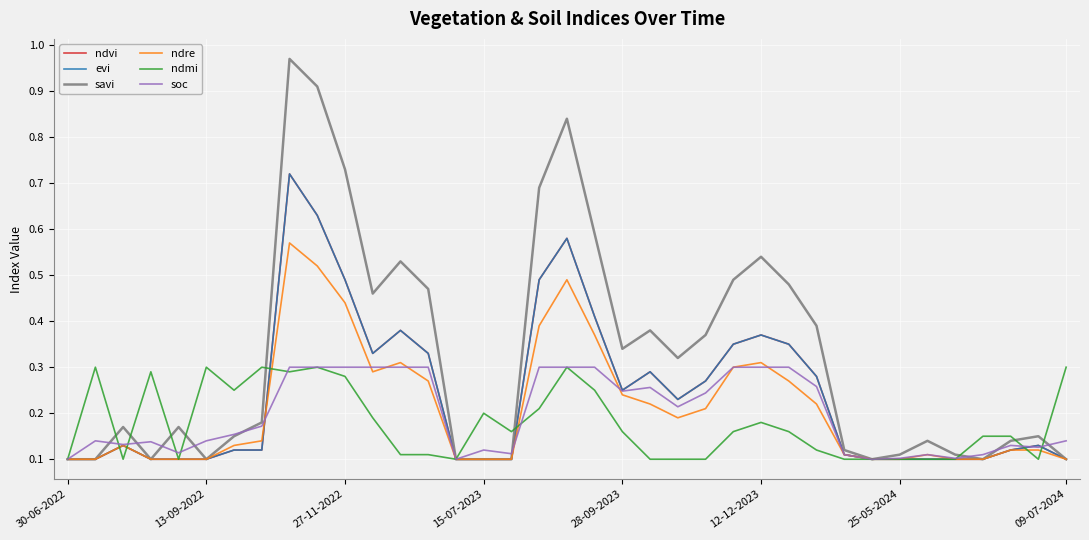

Is this an area chart (filled region under the line)?

No